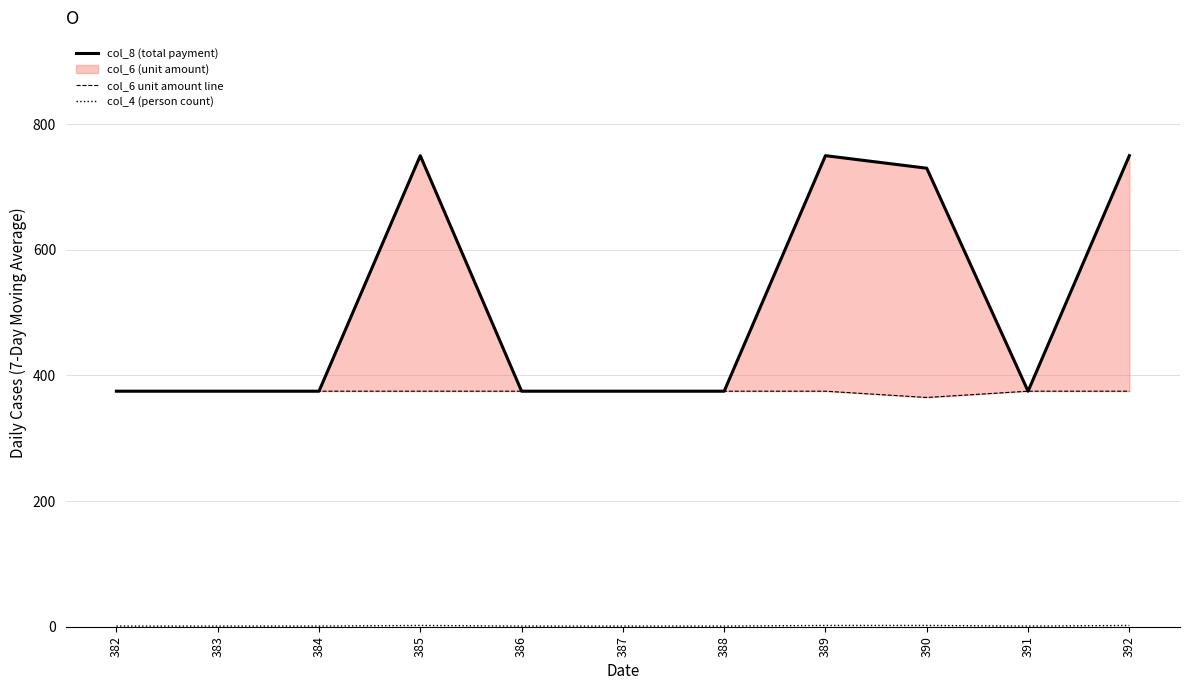

True or false: col_4 (person count) and col_8 (total payment) intersect in this chart.

False